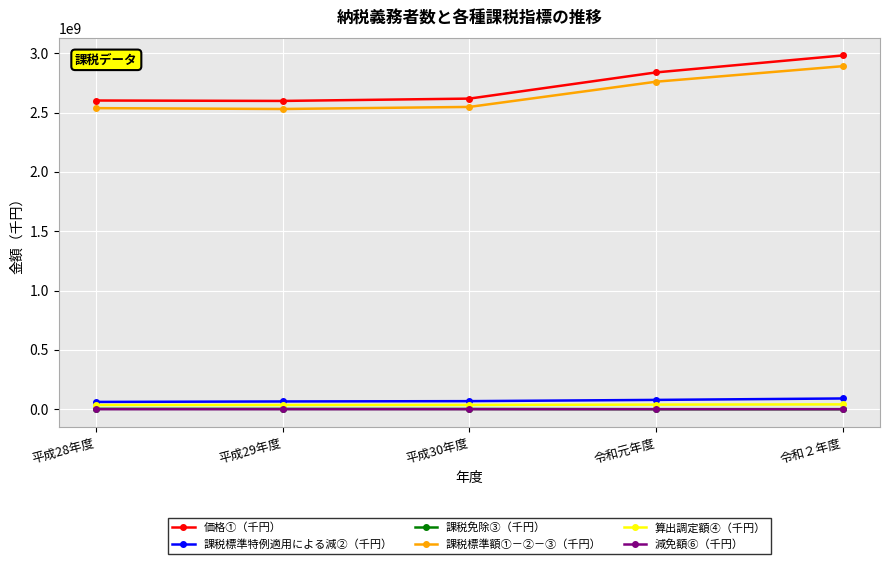

The value of 課税標準特例適用による減②（千円） at 令和２年度 is 90394188. True or false?

True